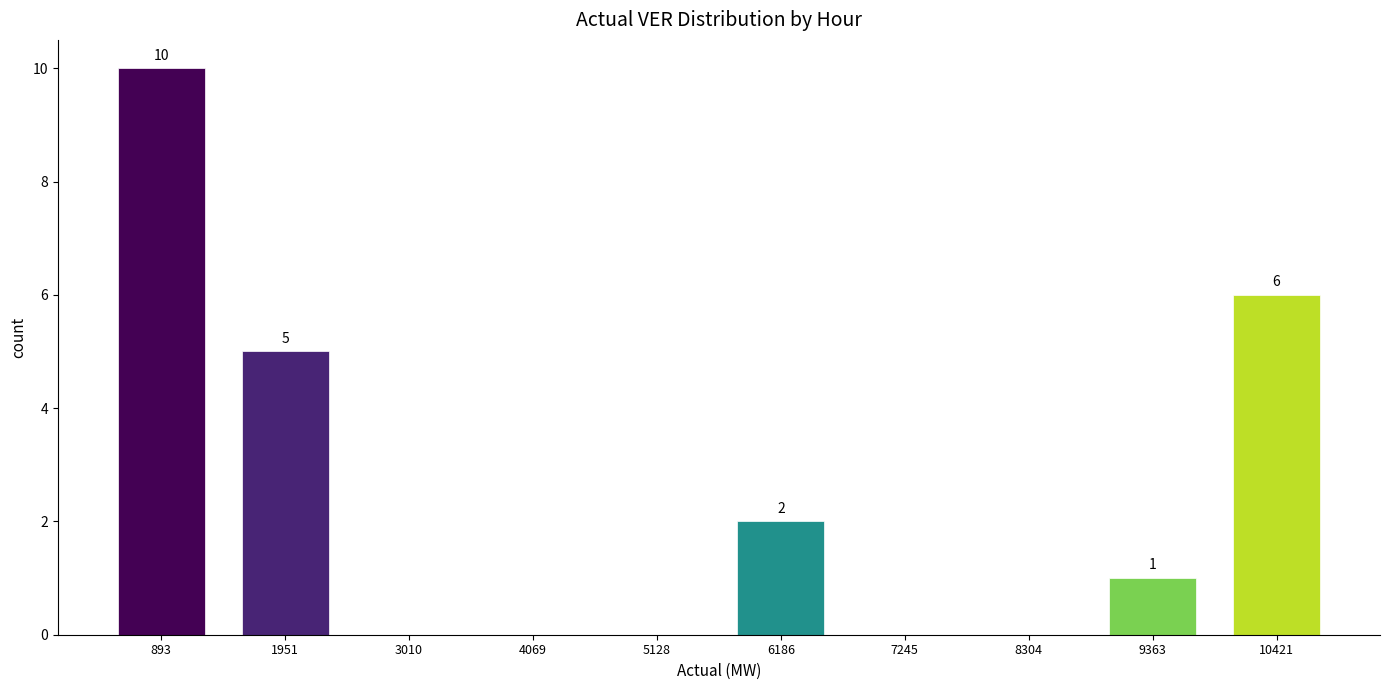

Reading left to right, list all the values displayed in this chart.

893=10	1951=5	3010=0	4069=0	5128=0	6186=2	7245=0	8304=0	9363=1	10421=6